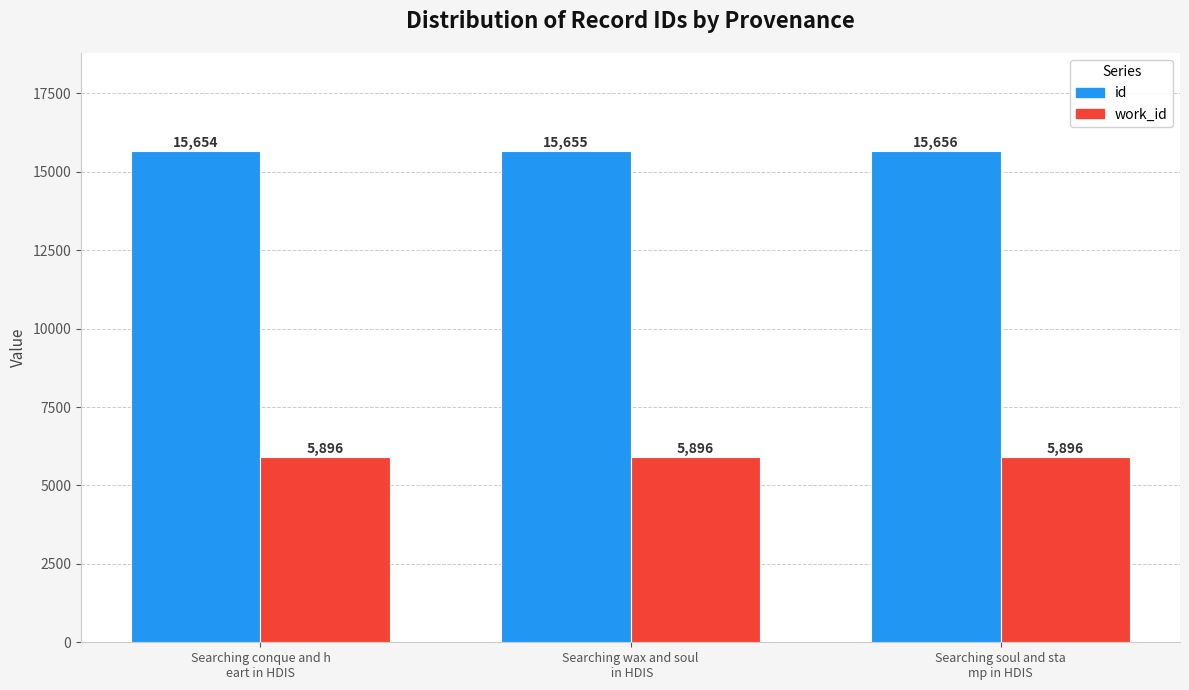

How many id values are between 15654 and 15656?

3